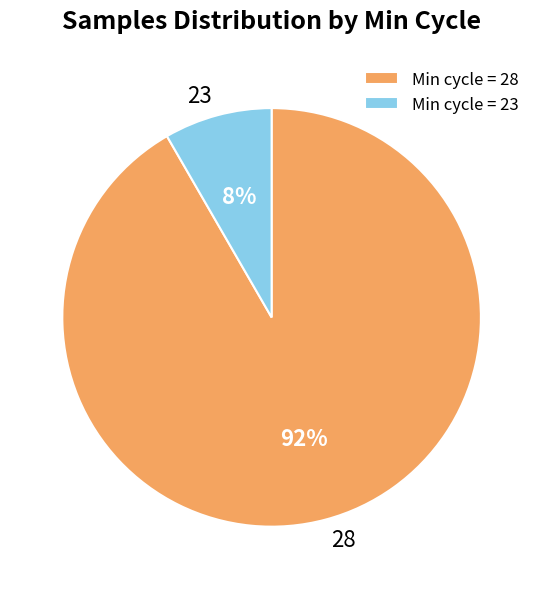

Between 28 and 23, which is larger?

28